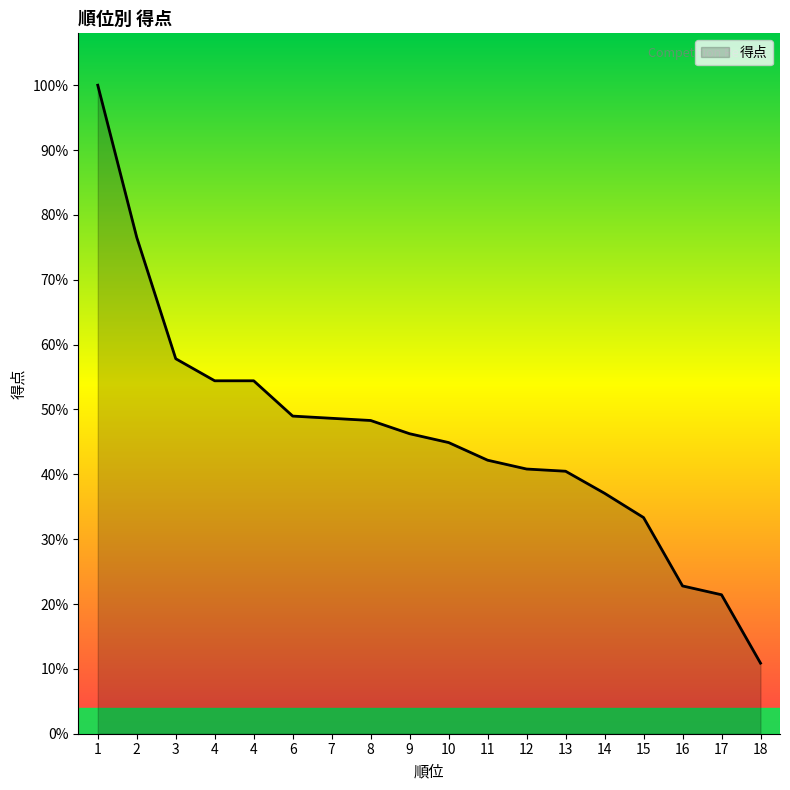

Does the chart display data point markers on the line(s)?

No